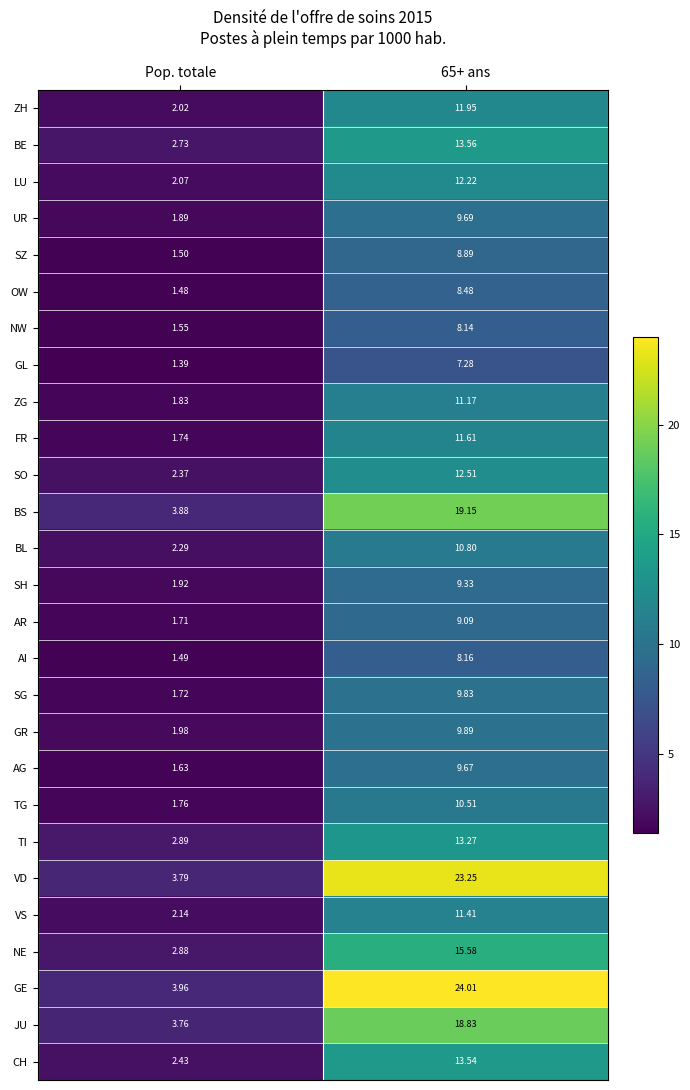

Which label corresponds to the smallest value in the chart?

Pop. totale